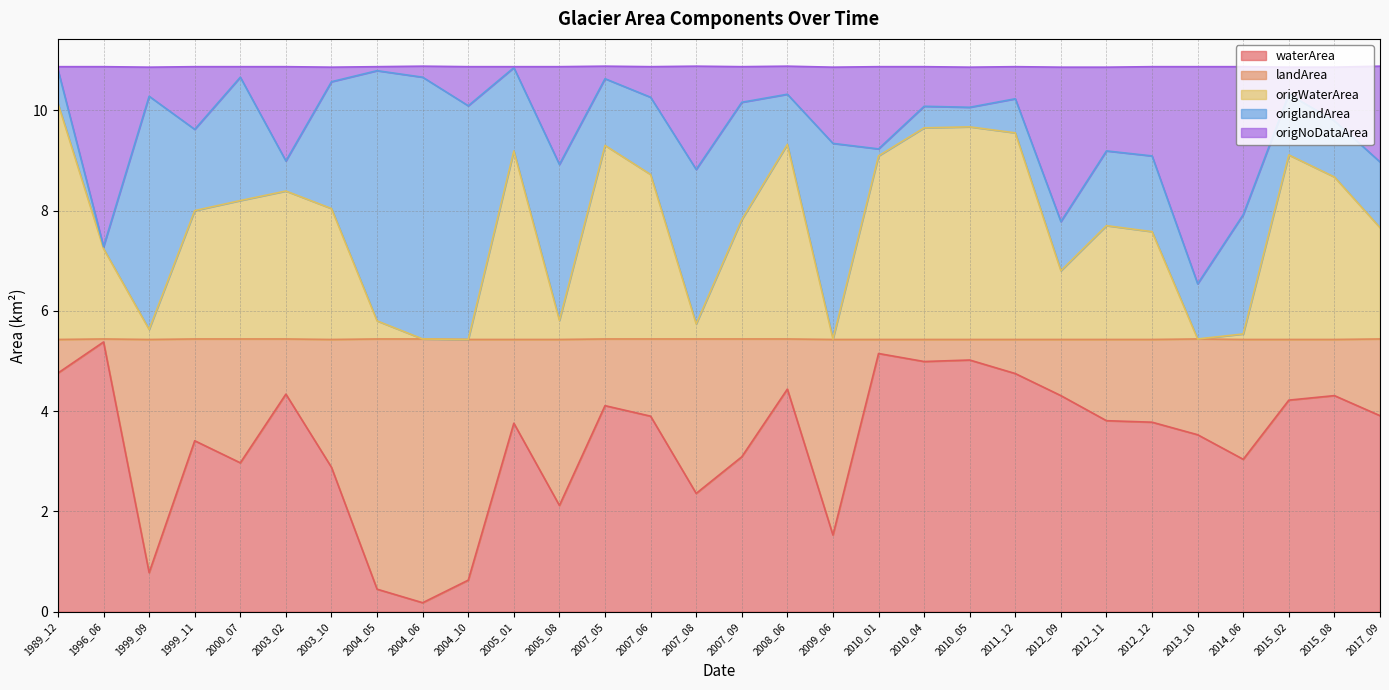

Which series has the widest spread of values?

waterArea